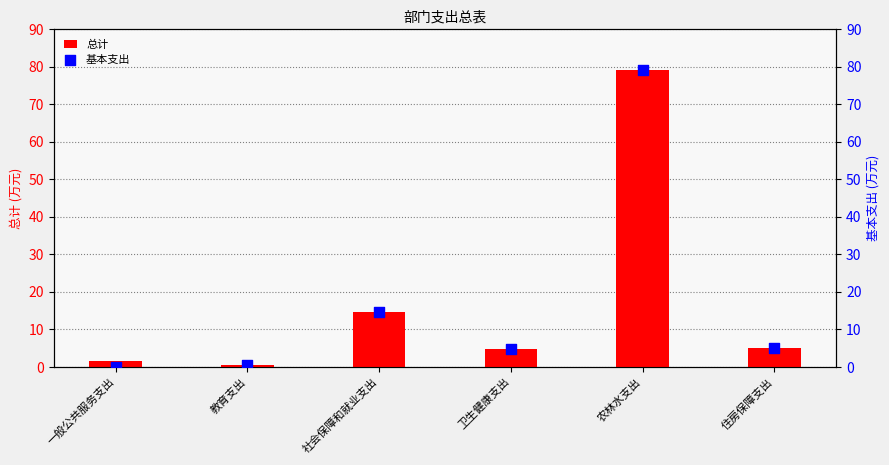

At how many categories does at least one series exceed 11?

2